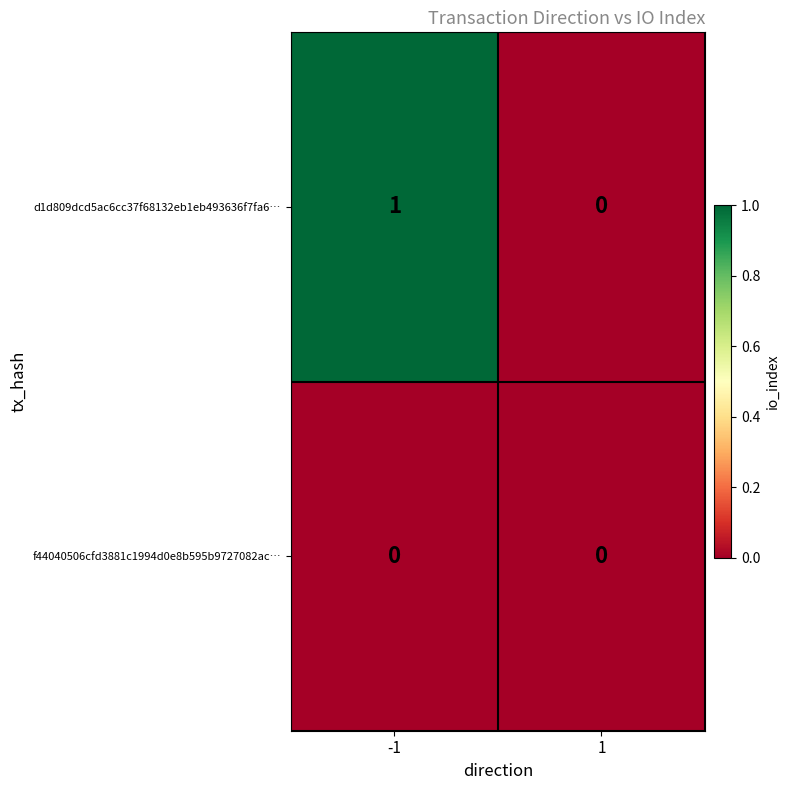

Reading right to left, transcribe all the data shown in this chart.

d1d809dcd5ac6cc37f68132eb1eb493636f7fa6…: 1=0	-1=1
f44040506cfd3881c1994d0e8b595b9727082ac…: 1=0	-1=0